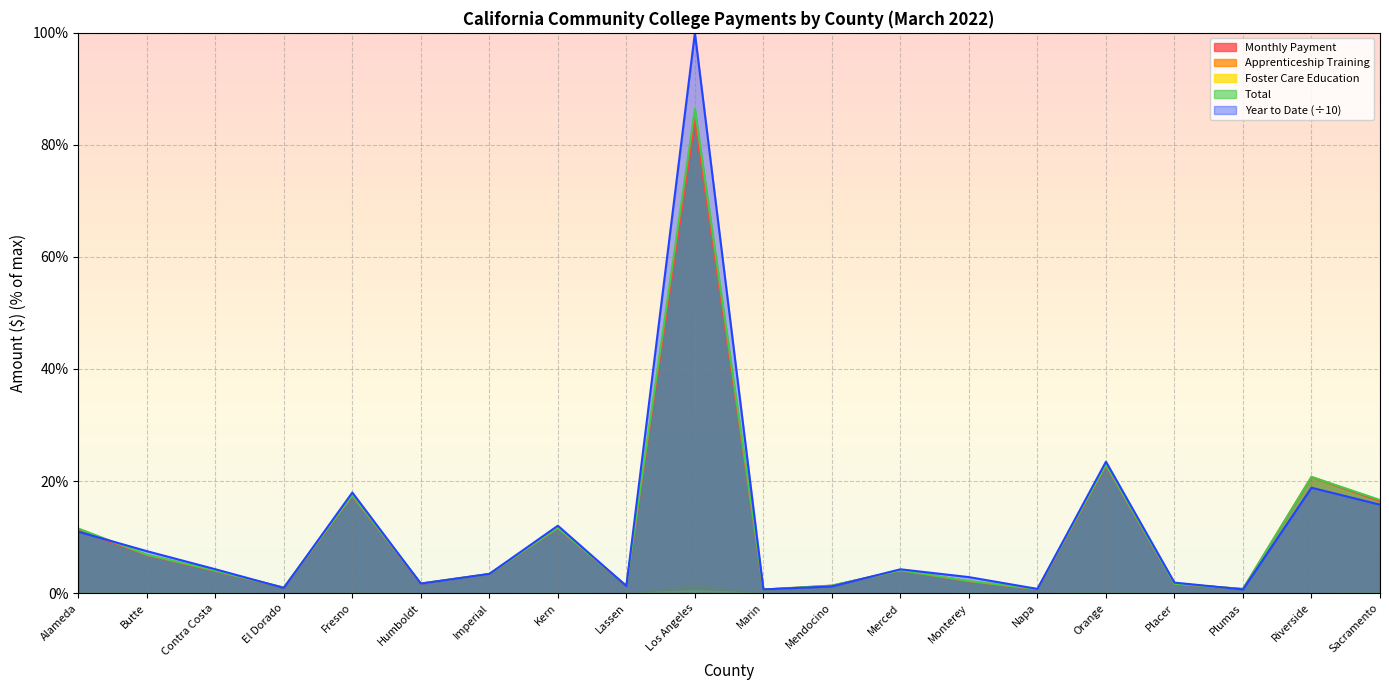

How many distinct data groups are displayed?

5